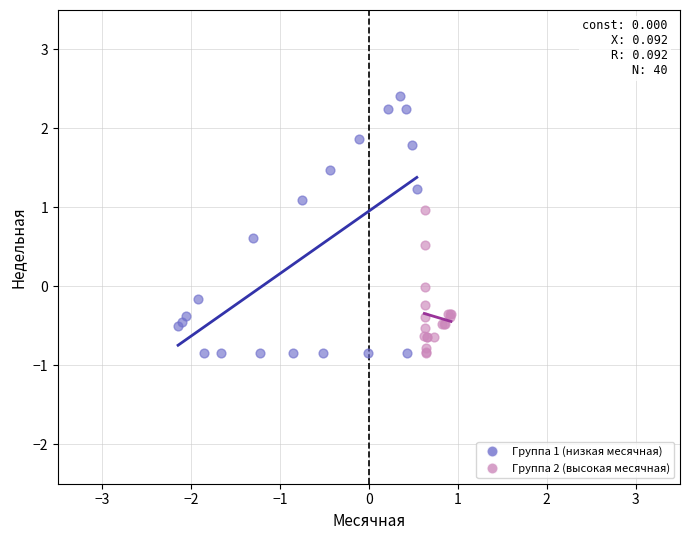

Which series has the largest Y range (max minus min)?

Группа 1 (низкая месячная)